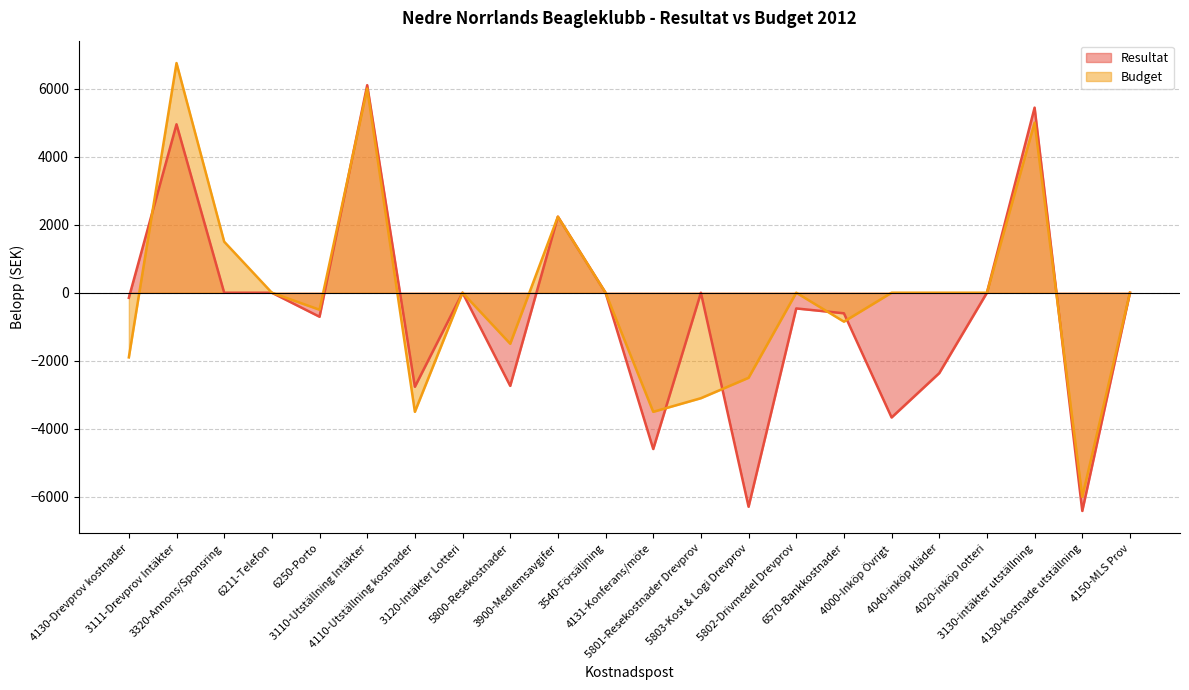

List the series in order of their overall mean, lowest first.

Resultat, Budget